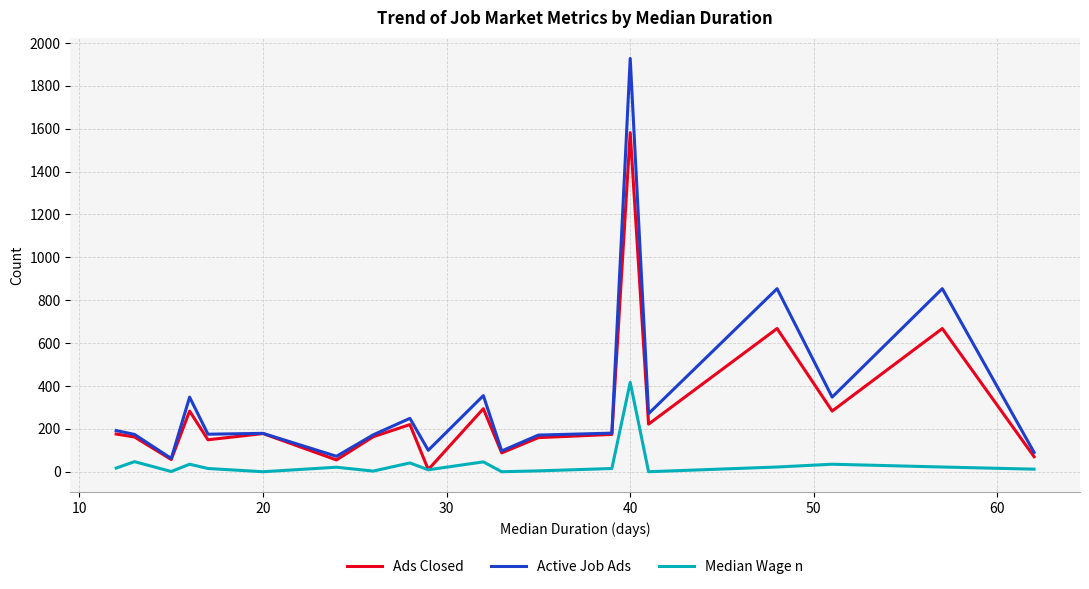

What is the lowest value of the Active Job Ads series?

62